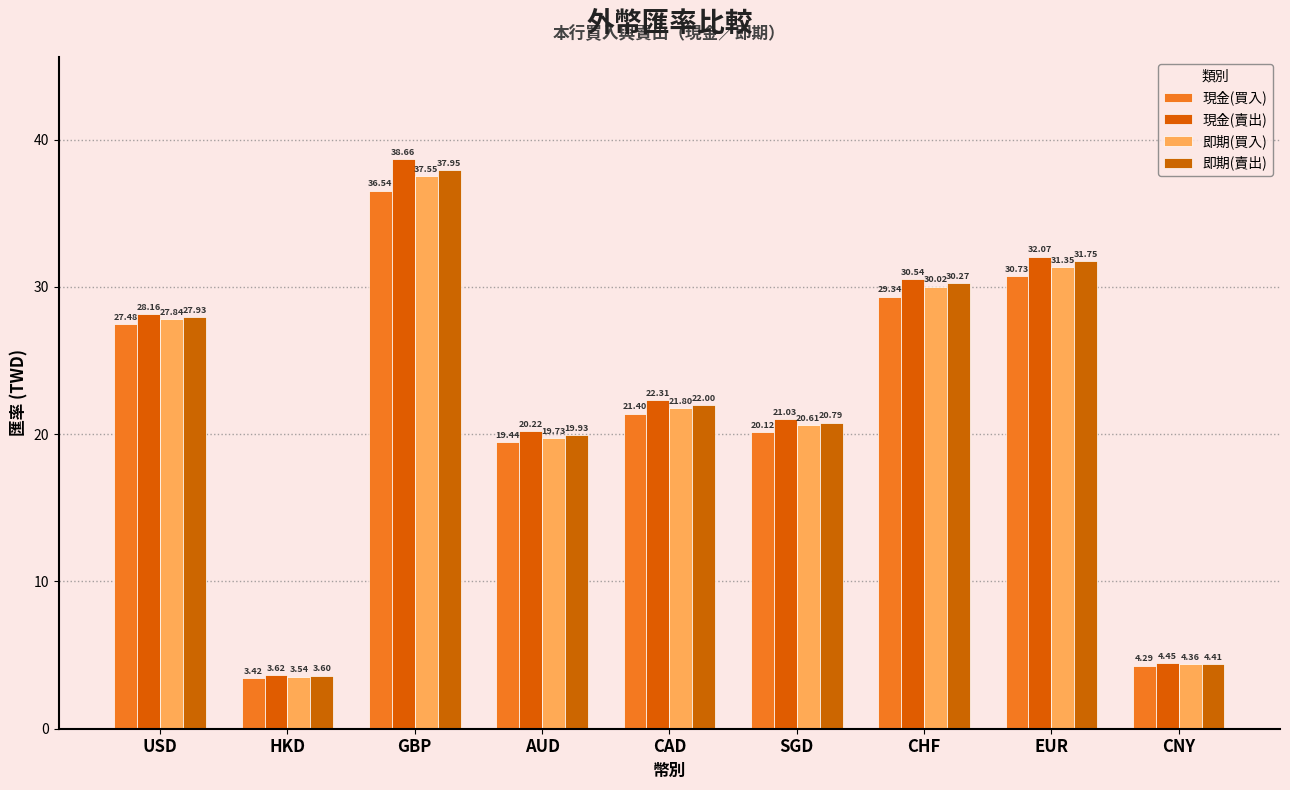

Where is 現金(賣出) nearest to the value 21?

SGD